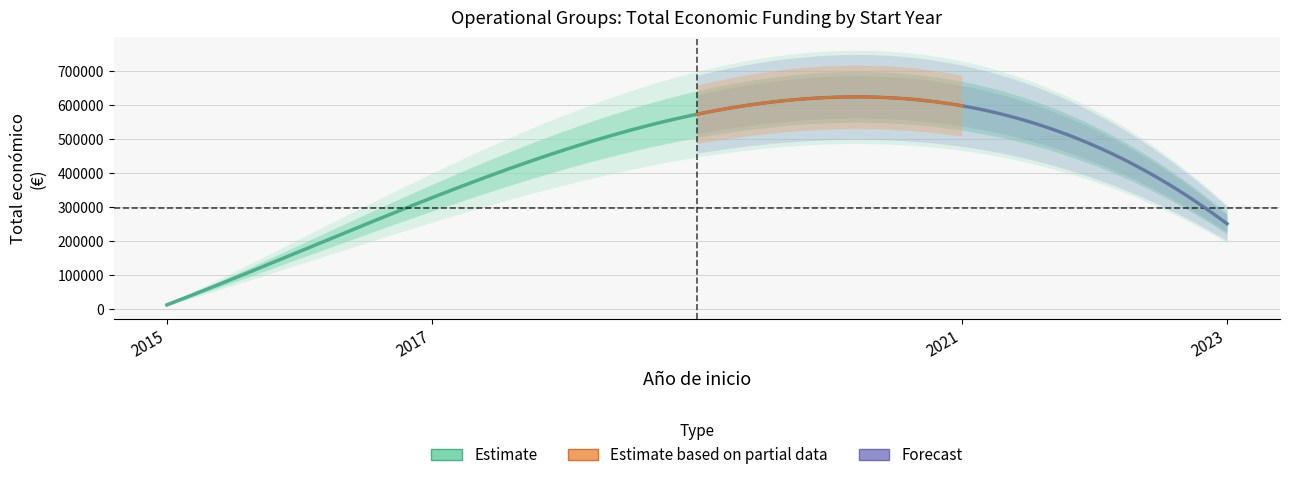

Rank the categories by value from highest to lowest.

2021, 2017, 2023, 2015